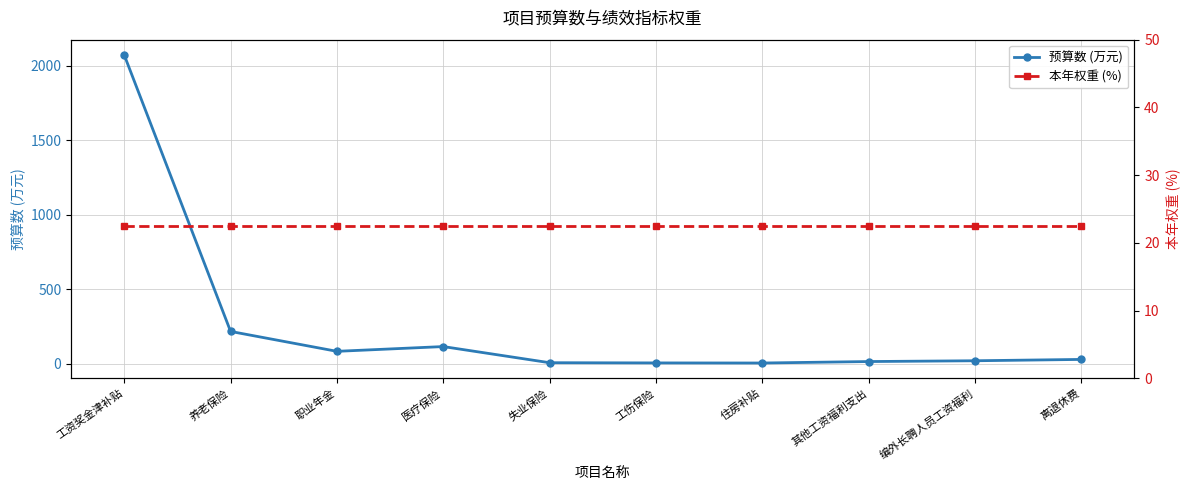

Which category has the highest value in the 预算数 (万元) series?

工资奖金津补贴